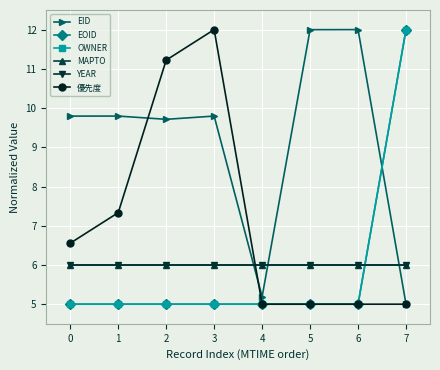

Is this an area chart (filled region under the line)?

No